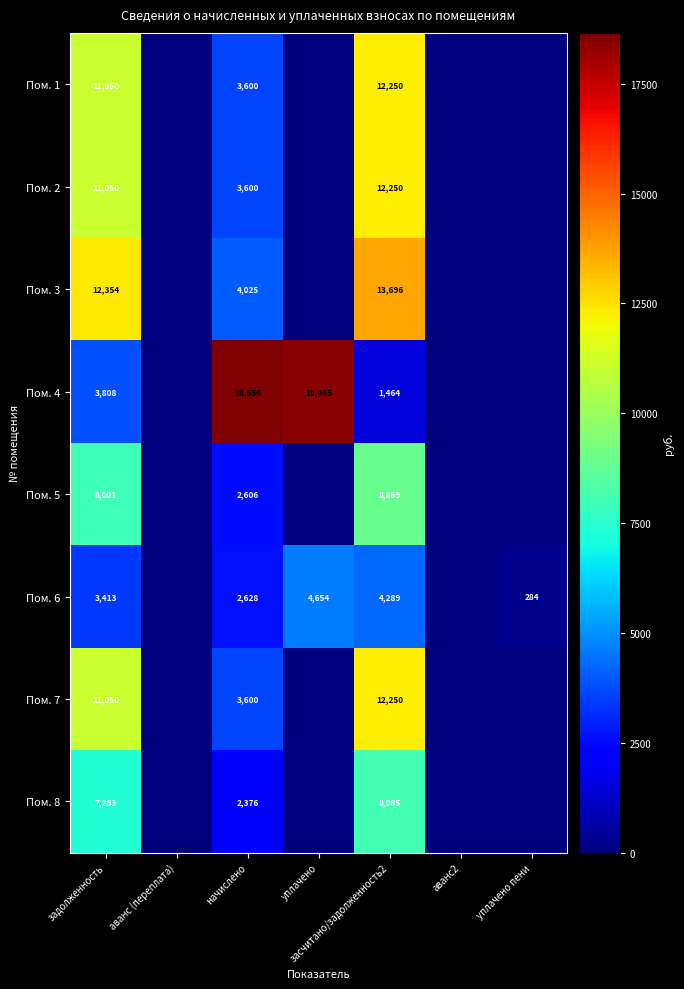

True or false: Пом. 4 has a value of 1464 at засчитано/задолженность2.

True